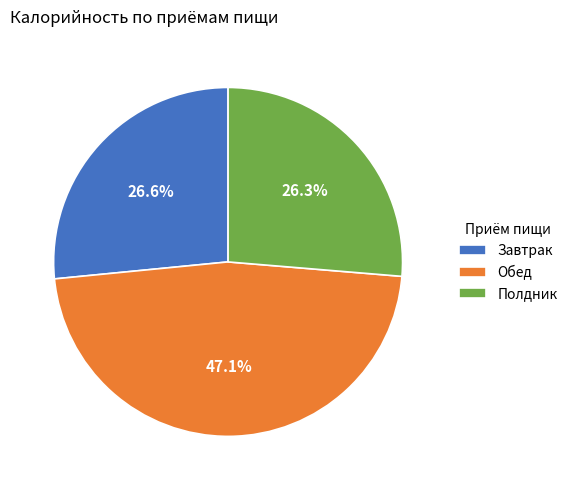

Which category has the biggest portion of the pie?

Обед